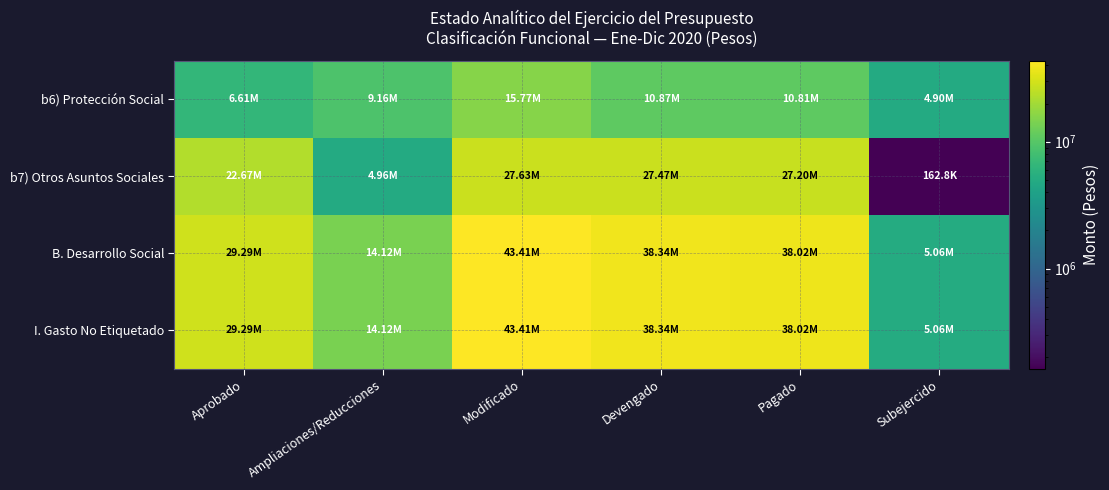

Which category has the lowest value across all series?

Subejercido